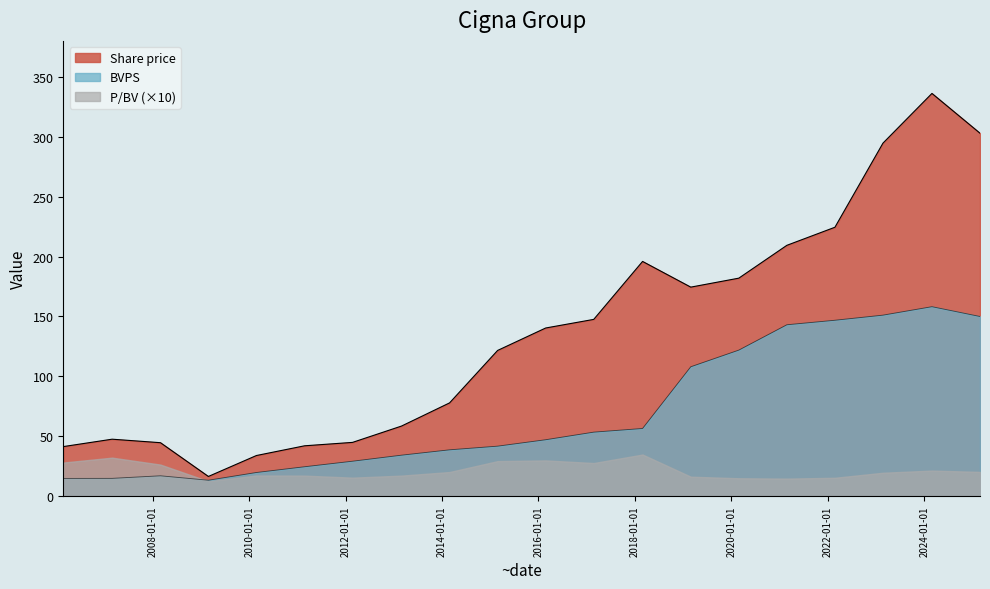

What is the highest value of the Share price series?

336.1